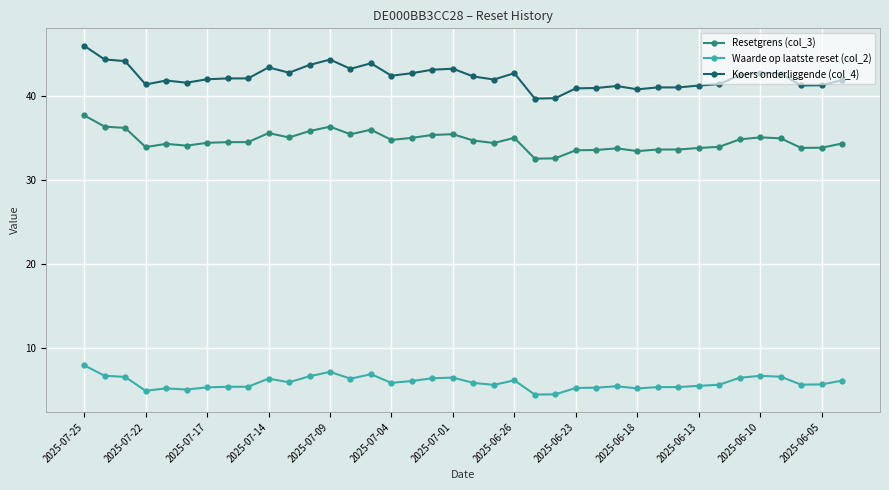

True or false: Resetgrens (col_3) and Waarde op laatste reset (col_2) intersect in this chart.

False